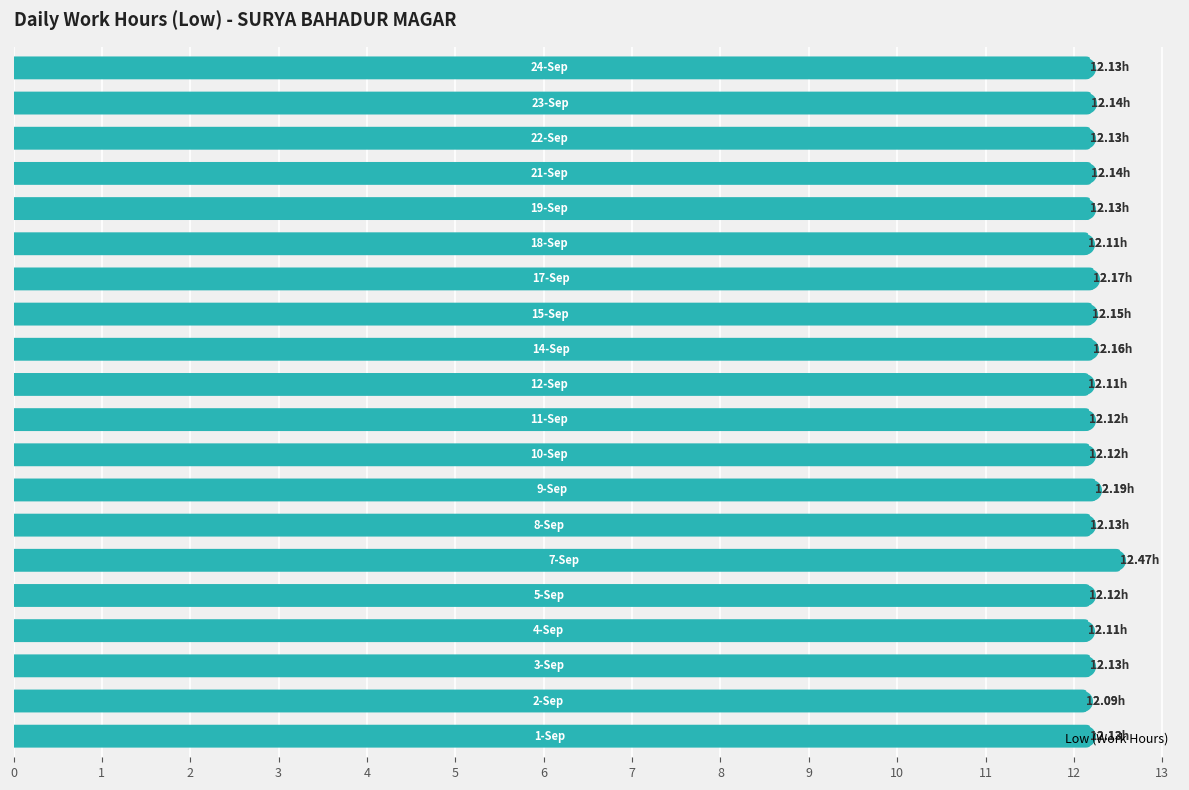

What is the ratio of the value at 6 to the value at 18?

1.0